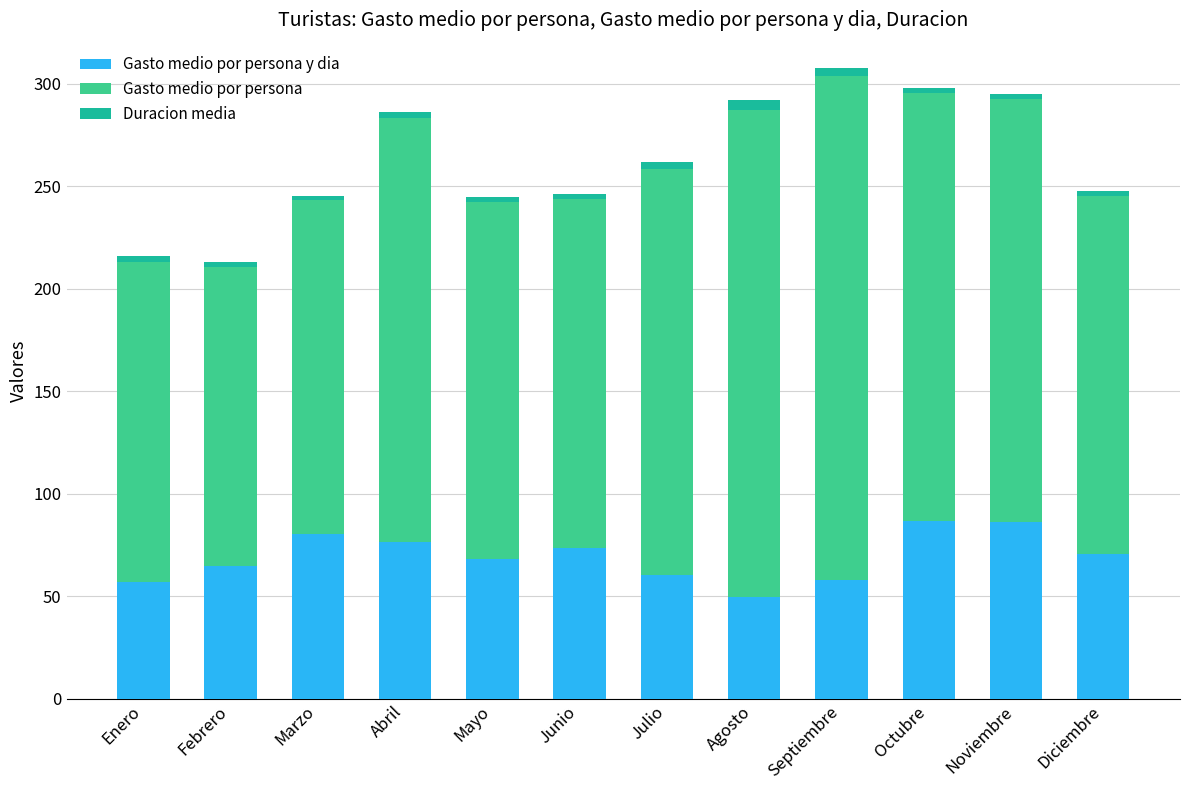

The Duracion media series shows 2.7 at Marzo. True or false?

False